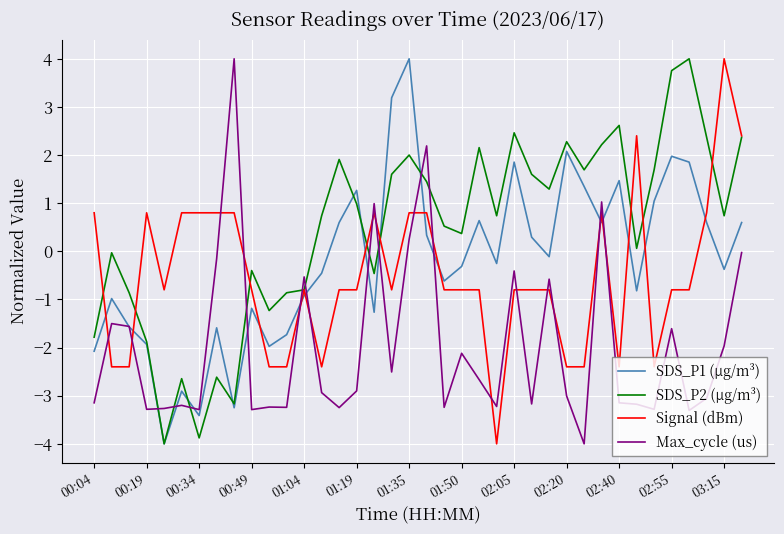

Count the number of categories in the chart.

38